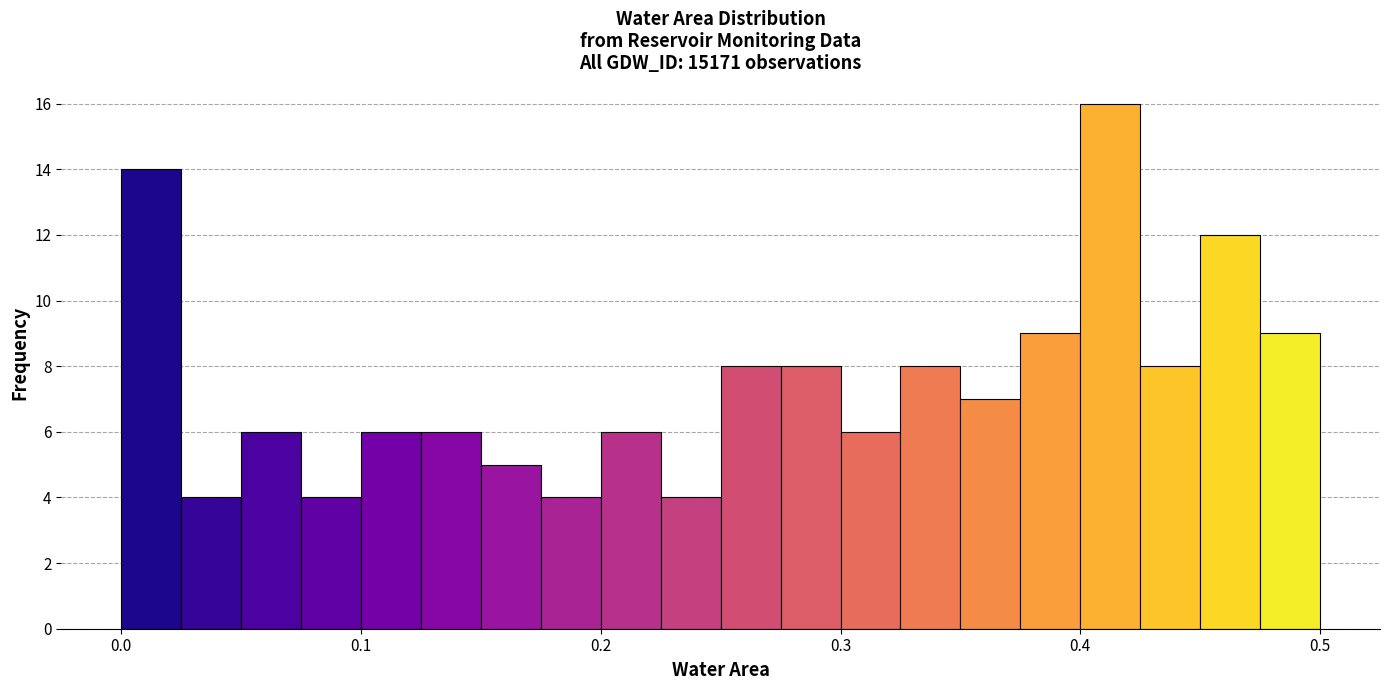

Read against the x-axis, roughly where is the centre of the tallest bar?

0.41